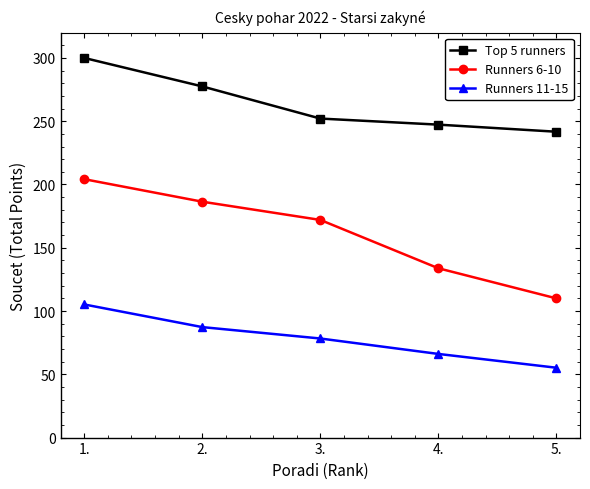

What position from the right is 3.?

3